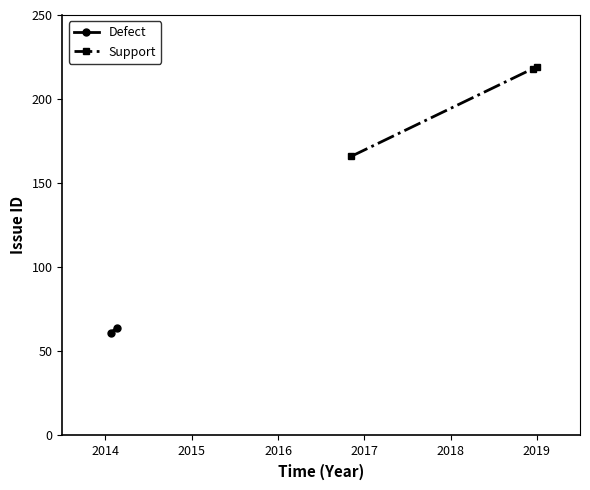

How many data points in Support are less than 218?

1